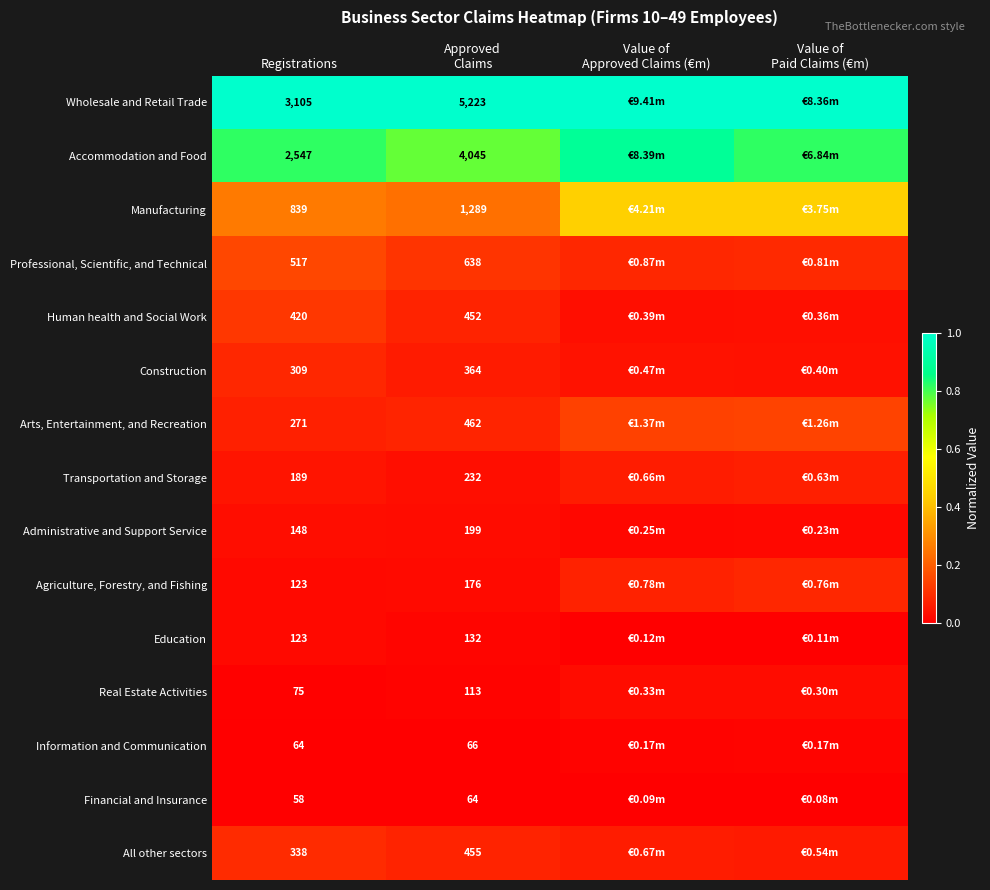

At which label is Agriculture, Forestry, and Fishing closest to 0?

Registrations